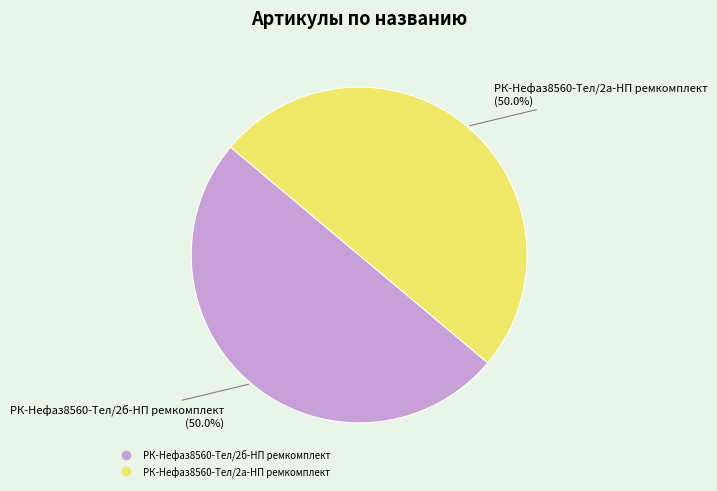

How much of the chart is everything except РК-Нефаз8560-Тел/2а-НП ремкомплект?

50.0%